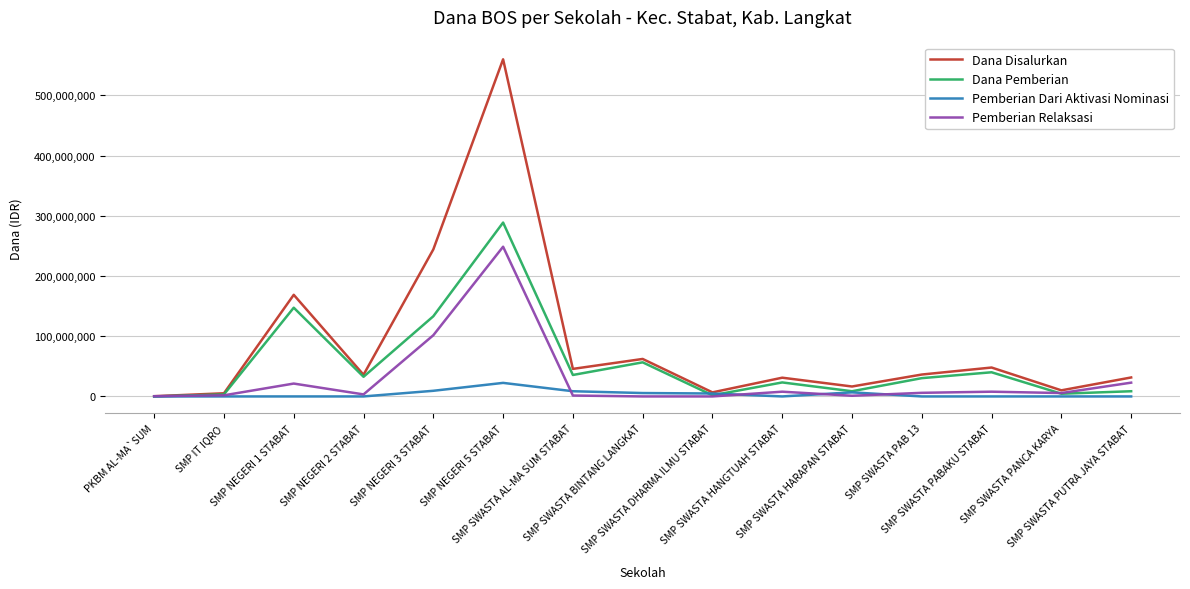

Which series ends up on top after the final intersection of Pemberian Dari Aktivasi Nominasi and Pemberian Relaksasi?

Pemberian Relaksasi